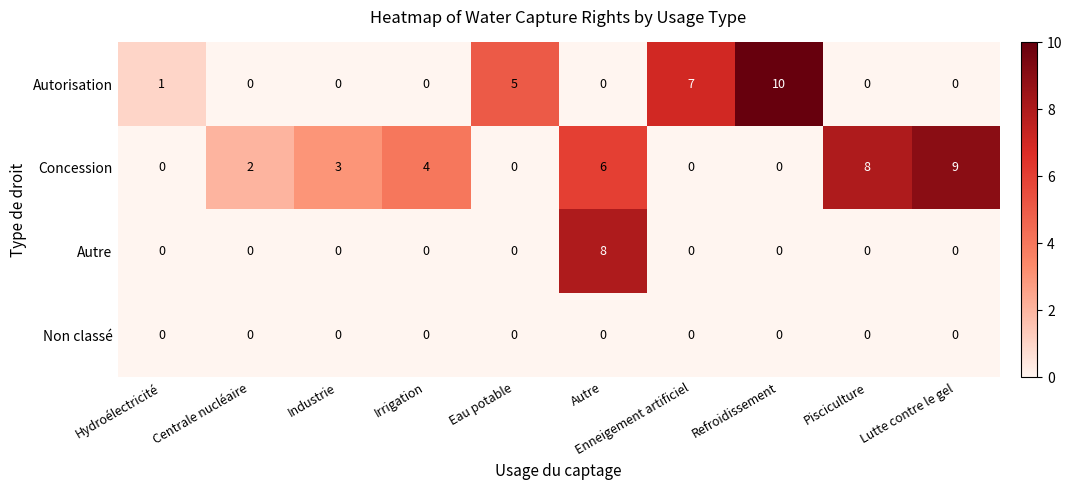

At which label is Concession closest to 4?

Irrigation